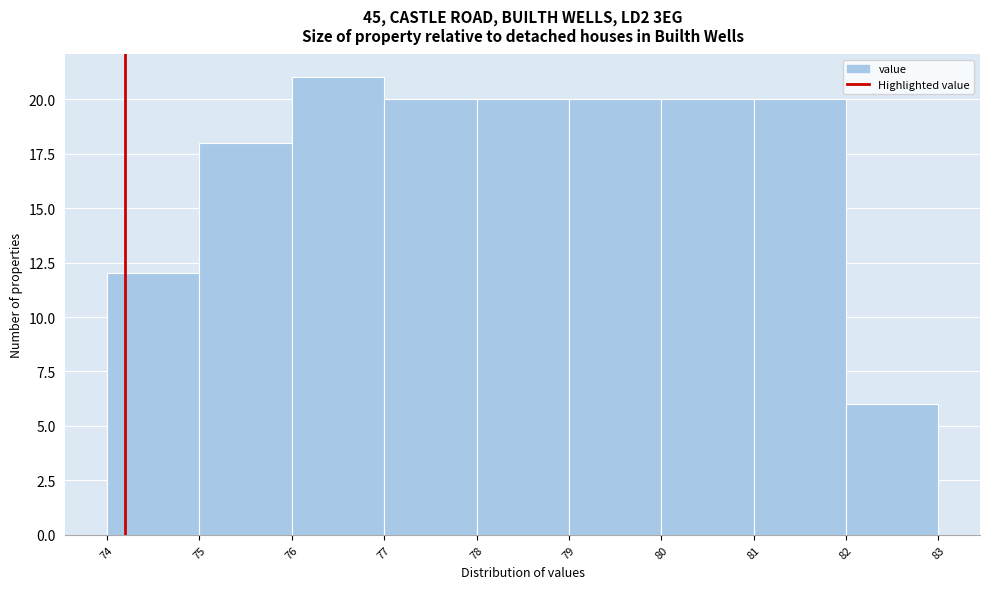

How tall is the bar that spans 78 to 79 on the x-axis? The values are not printed on the chart, so give them approximately, as read against the axis.

20